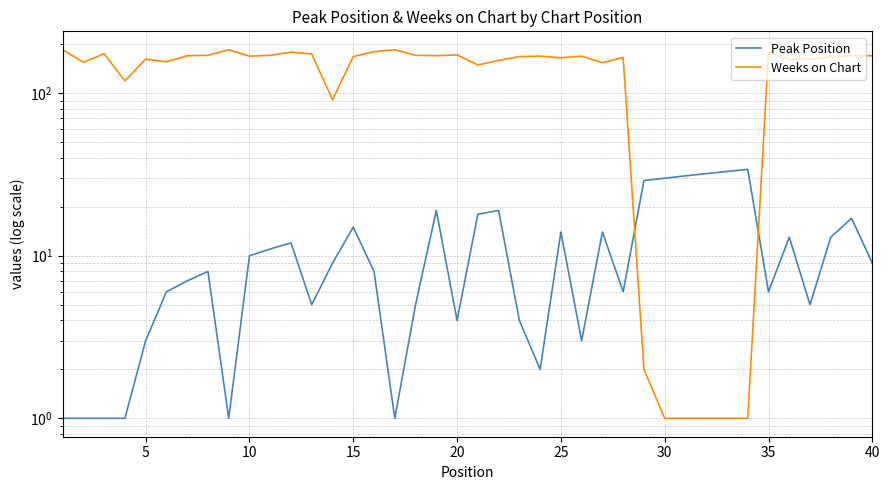

What is the difference between the maximum and second lowest values in the Weeks on Chart series?

184